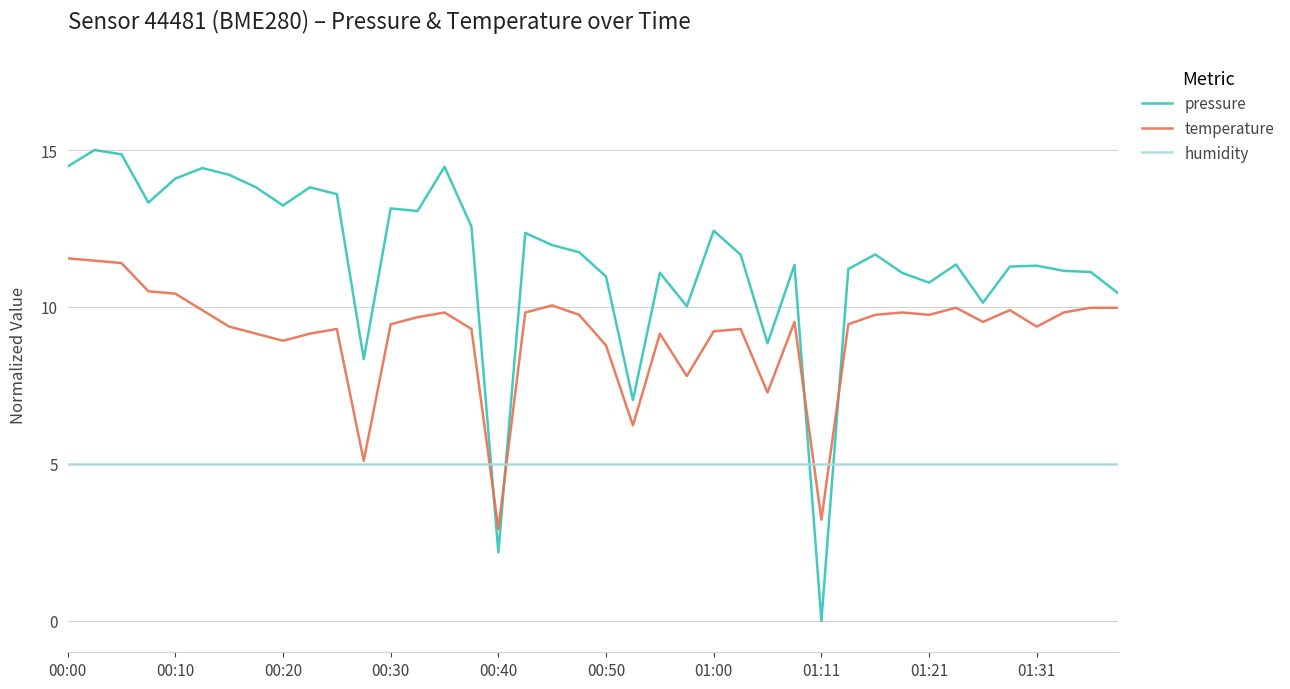

List the series in order of their overall mean, highest first.

pressure, temperature, humidity